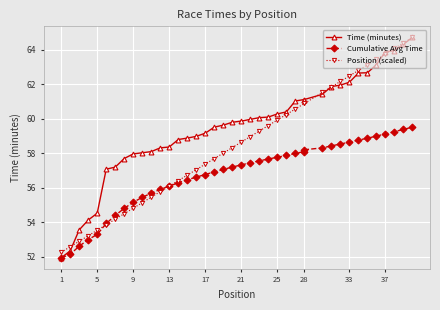

The Time (minutes) series shows 40.9 at 26. True or false?

False